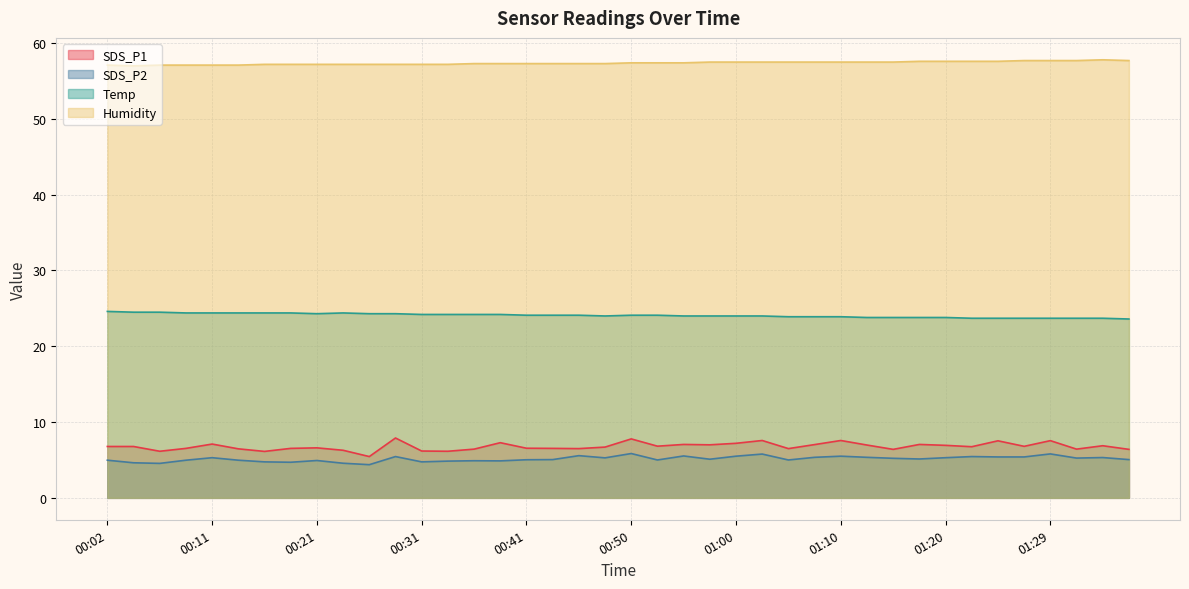

Where is Temp nearest to the value 24?

00:48